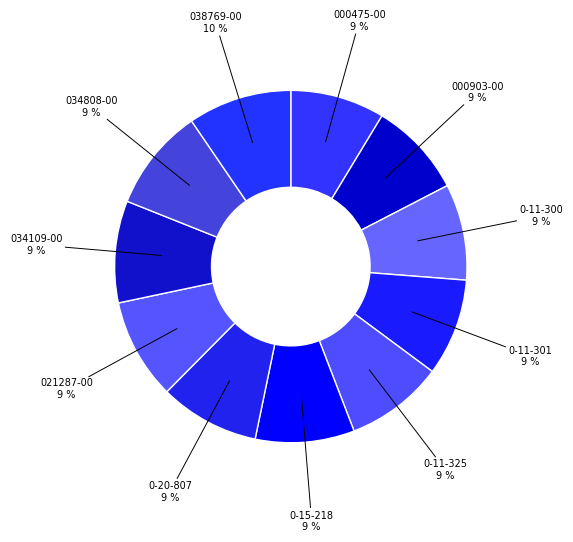

To the nearest percent, what is the difference between the largest and smallest slice percentages?

1%